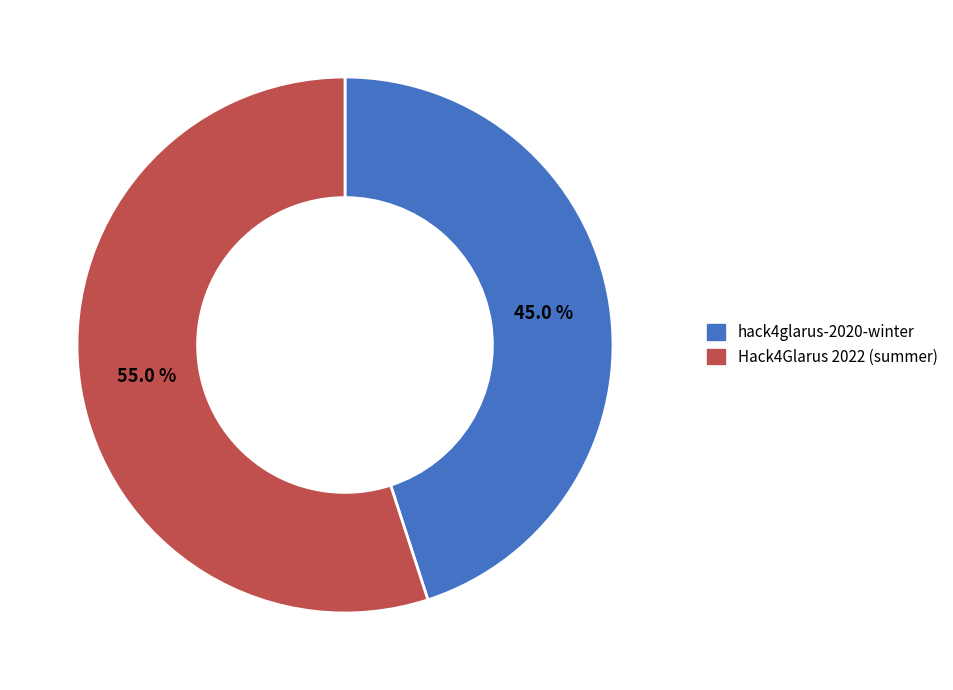

What is the total percentage of hack4glarus-2020-winter and Hack4Glarus 2022 (summer)?

100.0%